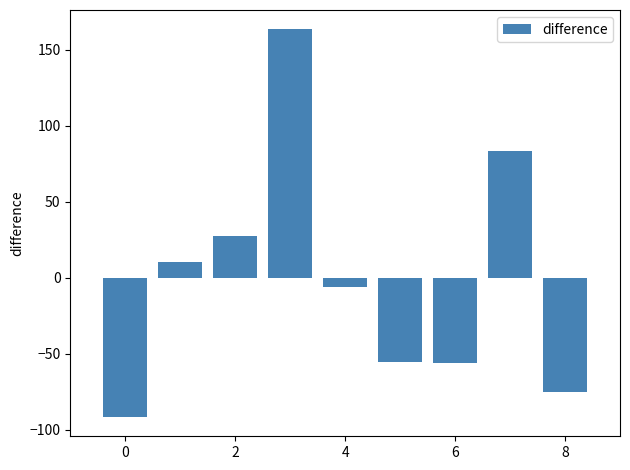

How many data points are above -5?

4